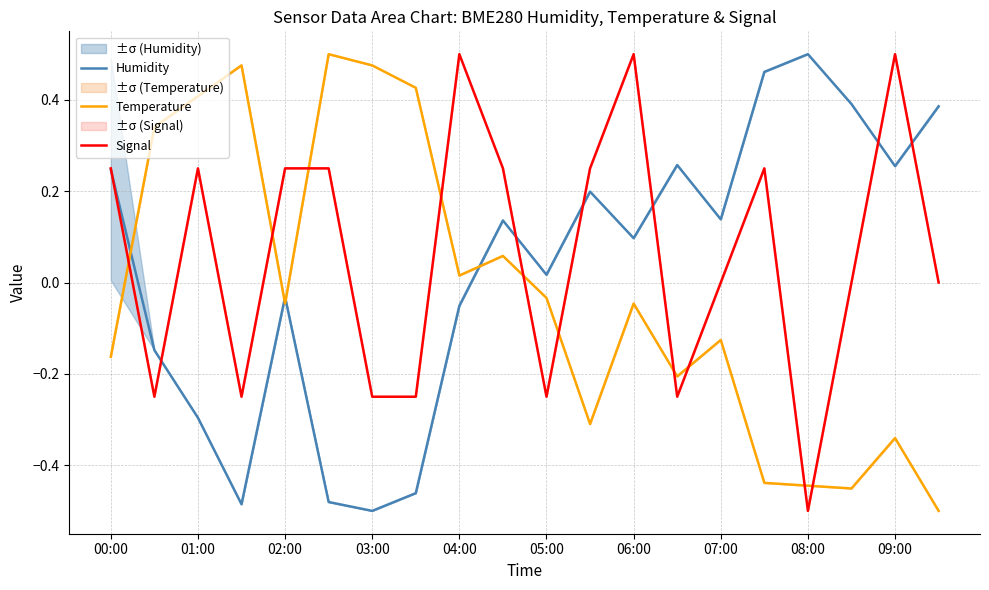

What is the value of the Temperature point at the 8th from the left?

0.4